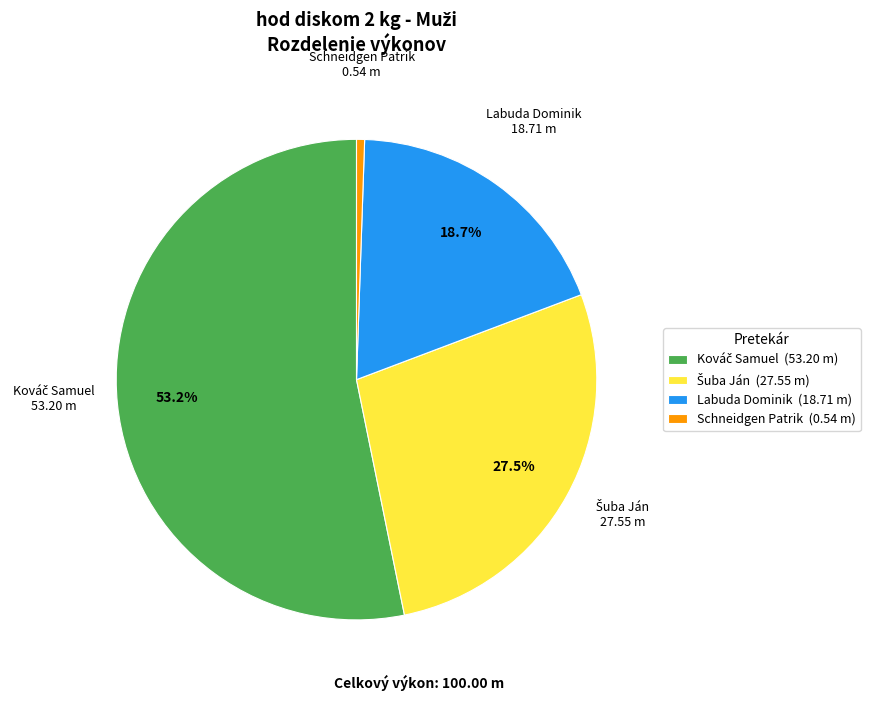

What is the smallest slice in the pie chart?

Schneidgen Patrik